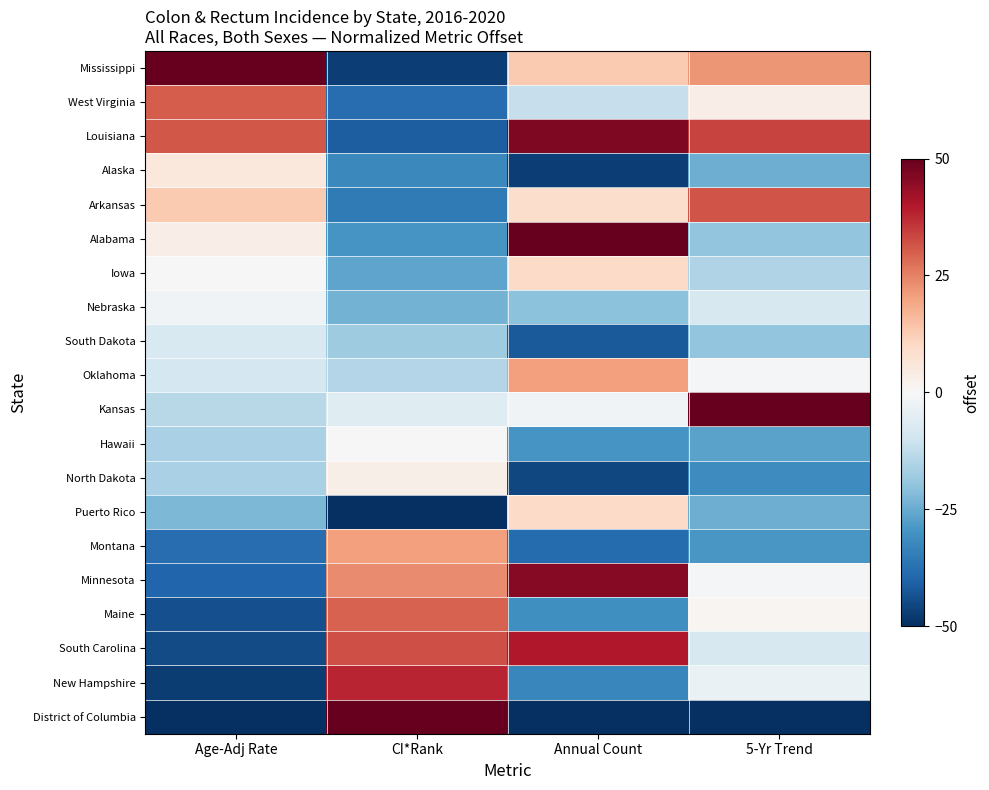

Reading left to right, extract all data points from this chart.

Mississippi: Age-Adj Rate=50.0	CI*Rank=-47.1	Annual Count=13.1	5-Yr Trend=22.1
West Virginia: Age-Adj Rate=30.2	CI*Rank=-38.2	Annual Count=-11.5	5-Yr Trend=3.5
Louisiana: Age-Adj Rate=31.0	CI*Rank=-41.2	Annual Count=46.8	5-Yr Trend=33.7
Alaska: Age-Adj Rate=5.2	CI*Rank=-32.4	Annual Count=-47.2	5-Yr Trend=-24.4
Arkansas: Age-Adj Rate=12.9	CI*Rank=-35.3	Annual Count=8.9	5-Yr Trend=31.4
Alabama: Age-Adj Rate=3.4	CI*Rank=-29.4	Annual Count=50.0	5-Yr Trend=-19.8
Iowa: Age-Adj Rate=0.0	CI*Rank=-26.5	Annual Count=9.6	5-Yr Trend=-15.1
Nebraska: Age-Adj Rate=-1.7	CI*Rank=-23.5	Annual Count=-20.5	5-Yr Trend=-8.1
South Dakota: Age-Adj Rate=-7.8	CI*Rank=-17.6	Annual Count=-41.9	5-Yr Trend=-19.8
Oklahoma: Age-Adj Rate=-8.6	CI*Rank=-14.7	Annual Count=20.4	5-Yr Trend=-1.2
Kansas: Age-Adj Rate=-13.8	CI*Rank=-5.9	Annual Count=-1.8	5-Yr Trend=50.0
Hawaii: Age-Adj Rate=-16.4	CI*Rank=0.0	Annual Count=-29.4	5-Yr Trend=-26.7
North Dakota: Age-Adj Rate=-16.4	CI*Rank=2.9	Annual Count=-45.7	5-Yr Trend=-31.4
Puerto Rico: Age-Adj Rate=-22.4	CI*Rank=-50.0	Annual Count=9.7	5-Yr Trend=-24.4
Montana: Age-Adj Rate=-37.9	CI*Rank=20.6	Annual Count=-38.5	5-Yr Trend=-29.1
Minnesota: Age-Adj Rate=-39.7	CI*Rank=23.5	Annual Count=45.7	5-Yr Trend=-1.2
Maine: Age-Adj Rate=-44.0	CI*Rank=29.4	Annual Count=-30.7	5-Yr Trend=1.2
South Carolina: Age-Adj Rate=-44.8	CI*Rank=32.4	Annual Count=40.2	5-Yr Trend=-8.1
New Hampshire: Age-Adj Rate=-47.4	CI*Rank=38.2	Annual Count=-32.8	5-Yr Trend=-3.5
District of Columbia: Age-Adj Rate=-50.0	CI*Rank=50.0	Annual Count=-50.0	5-Yr Trend=-50.0